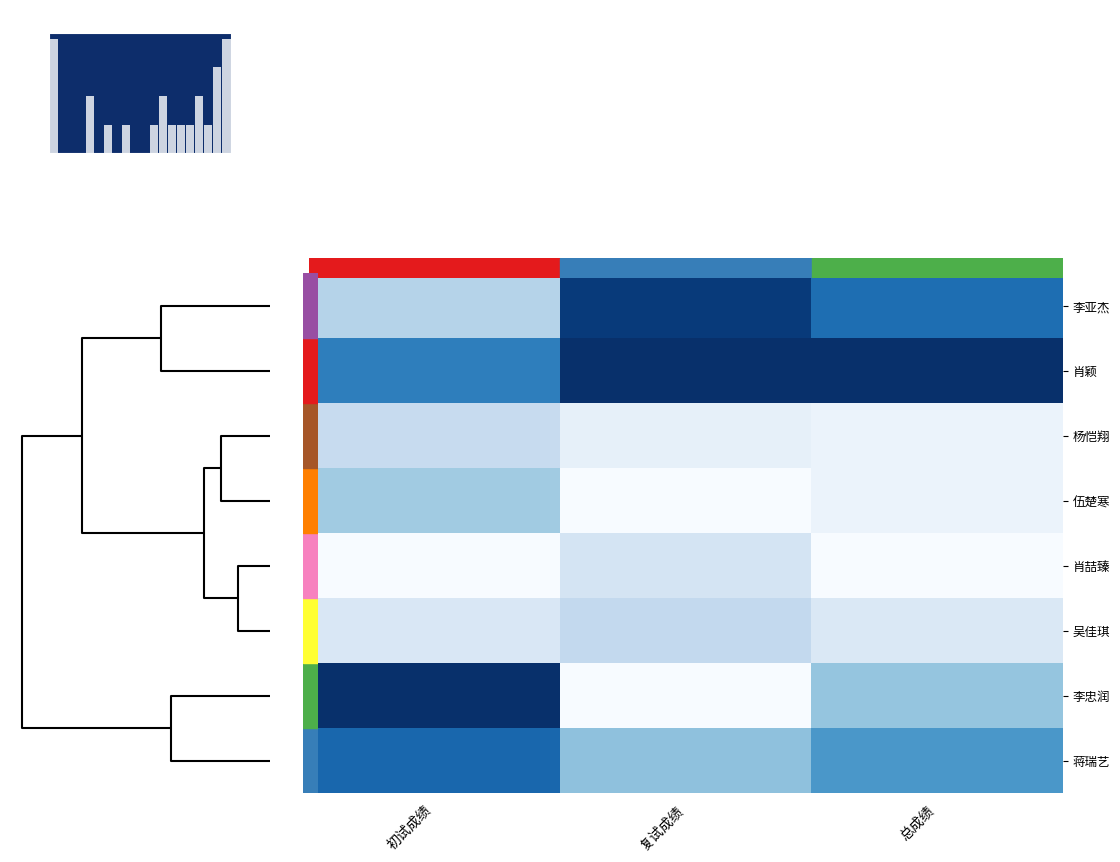

Is the value of 肖颖 at 总成绩 greater than the value of 杨恺翔 at 初试成绩?

No